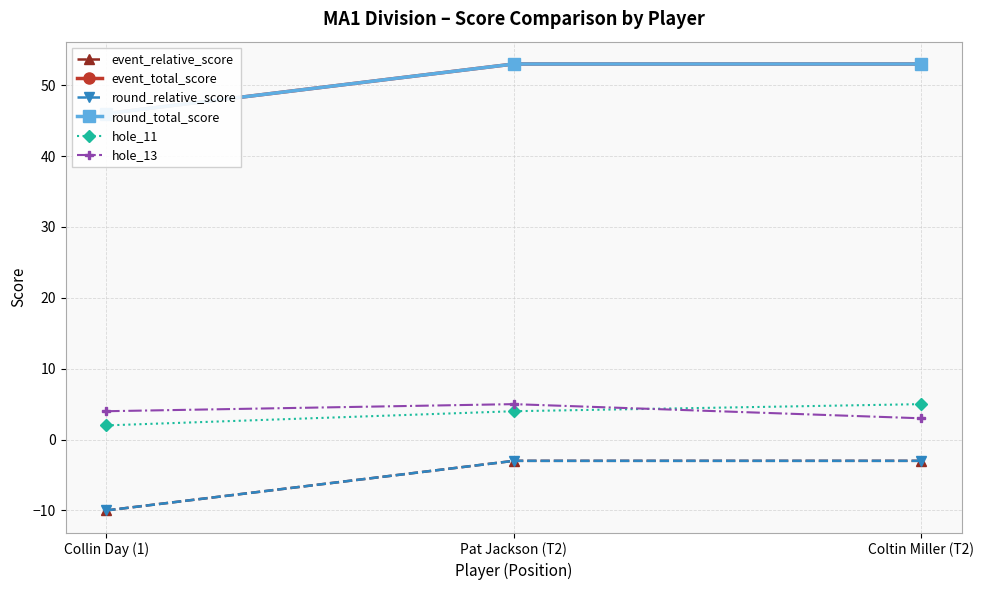

What is the maximum value shown in the chart?

53